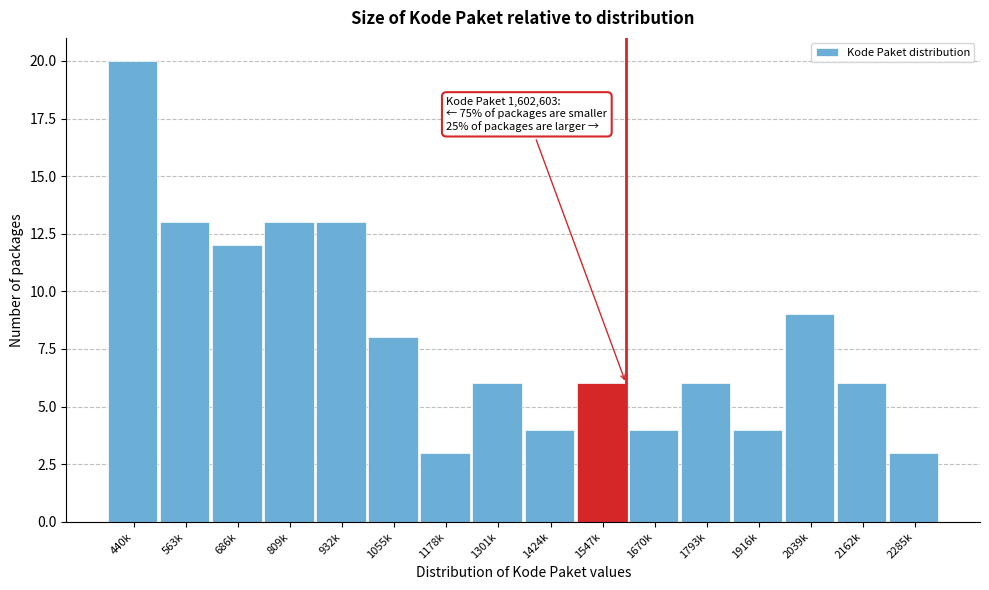

Reading left to right, what are all the values shown in this chart?

20	13	12	13	13	8	3	6	4	6	4	6	4	9	6	3